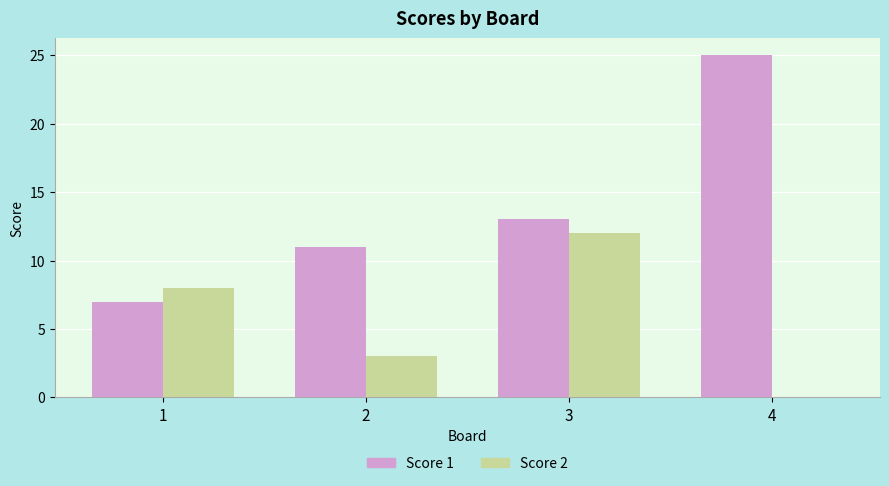

What is the spread (max minus min) of values at 3?

1